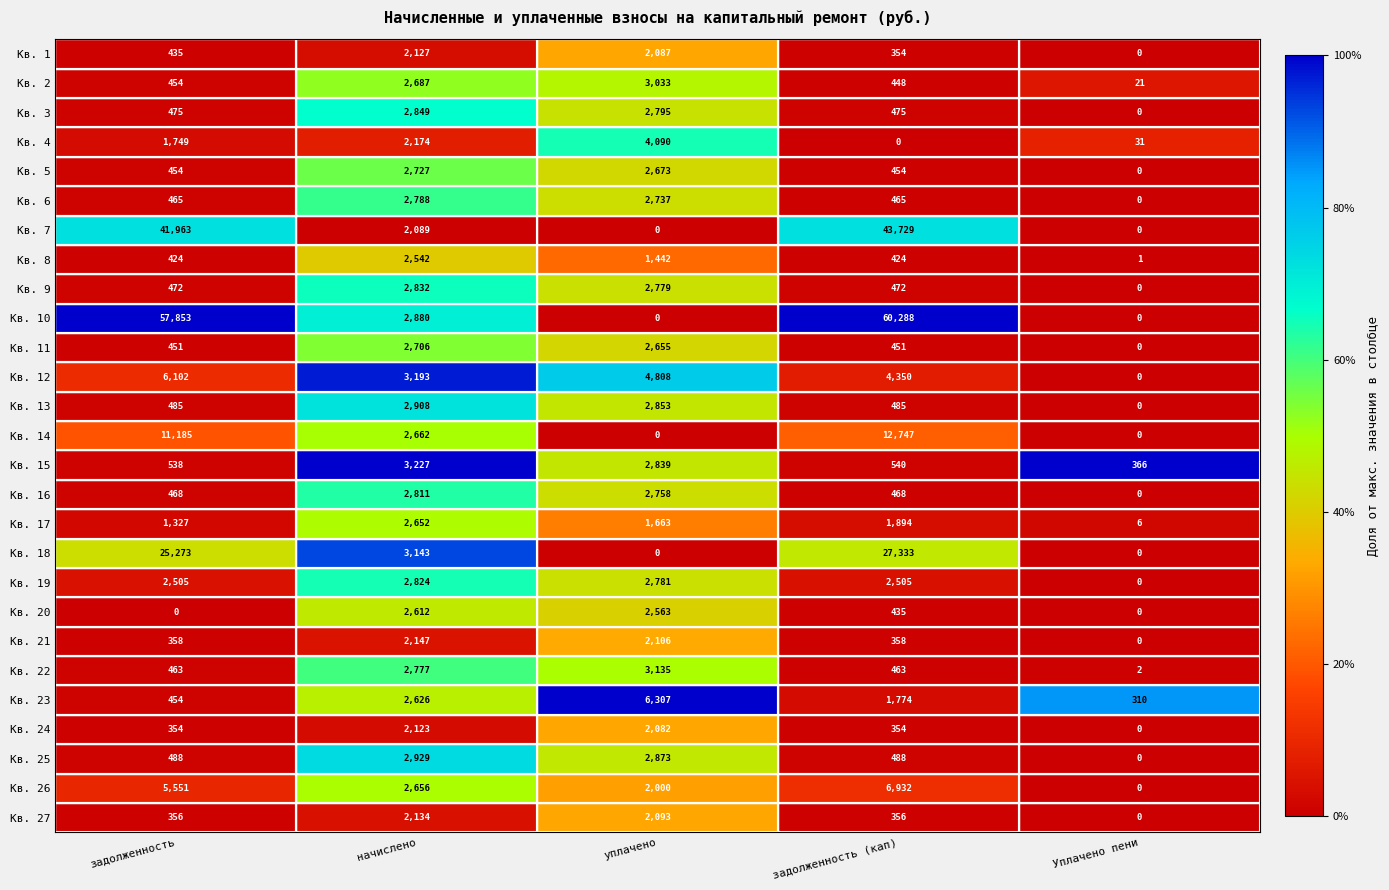

What is the difference between the maximum and second lowest values in the Кв. 2 series?

2585